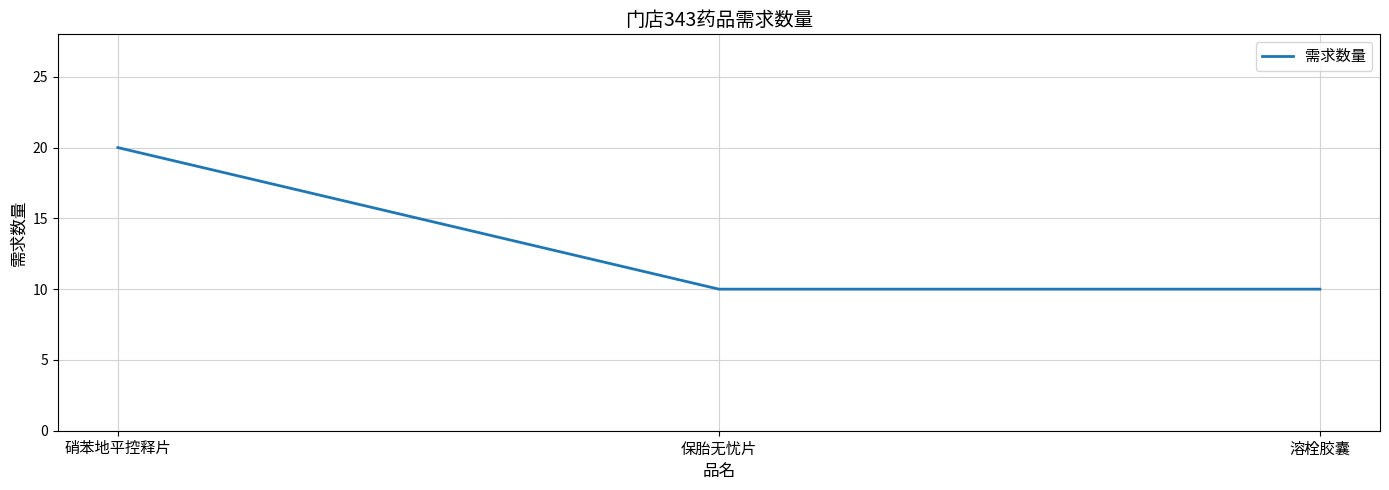

What is the sum of the values at 溶栓胶囊 and 硝苯地平控释片?

30